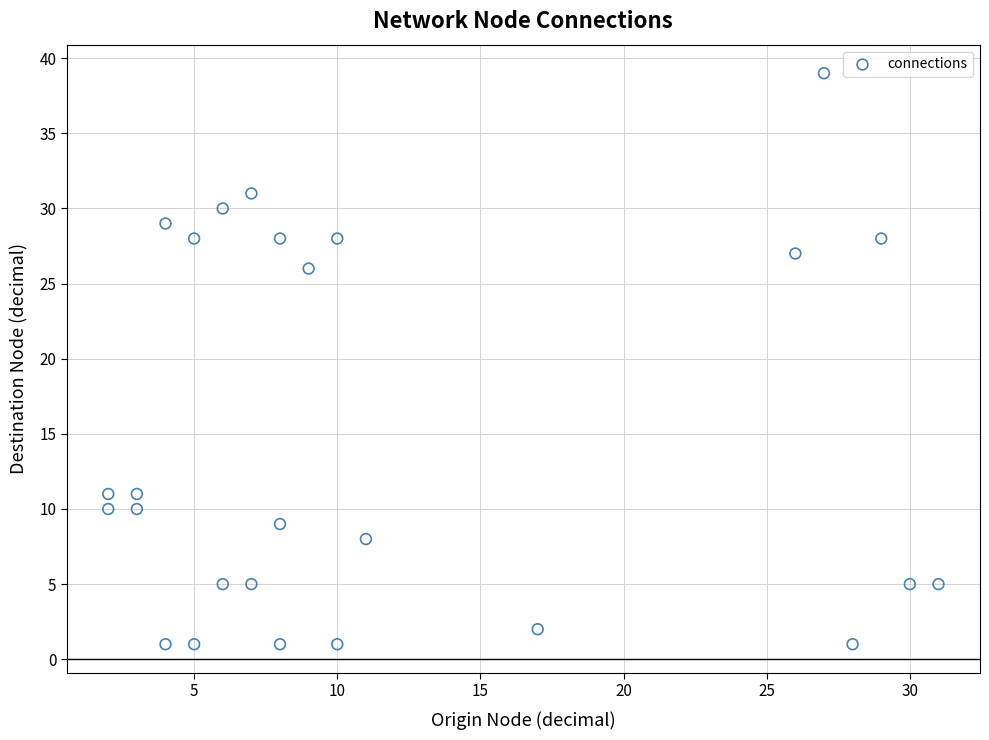

What Y value in the scatter plot is closest to 20?

26